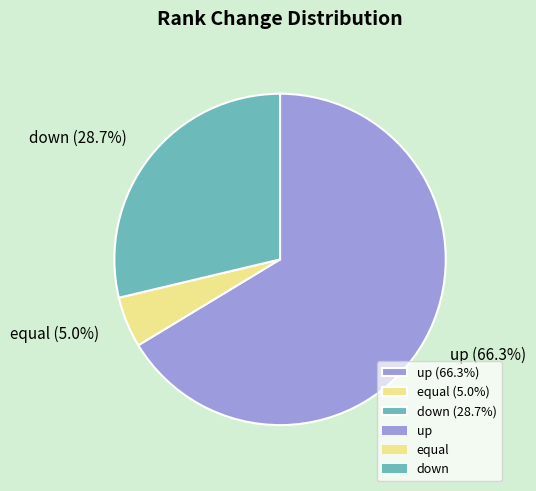

What is the ratio of the value at up to the value at down?

2.3